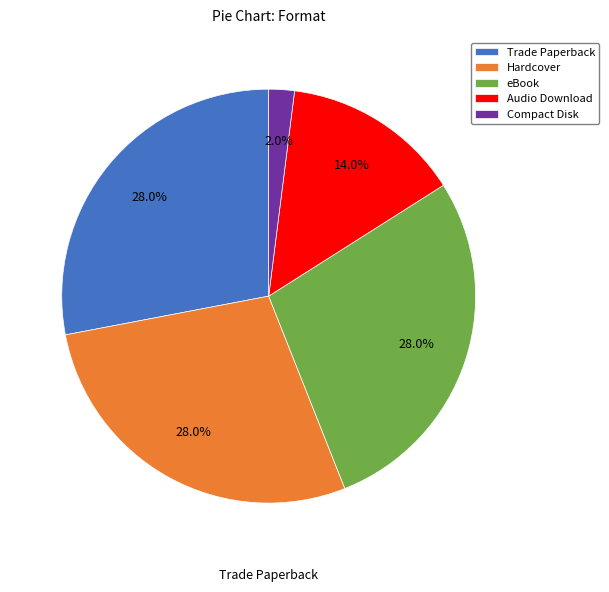

Which has a higher value, Audio Download or Trade Paperback?

Trade Paperback